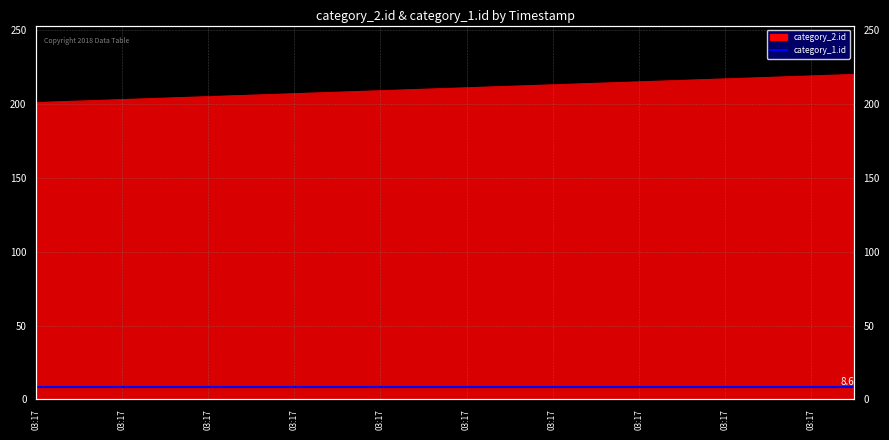

Count the number of values greater than 211.

9